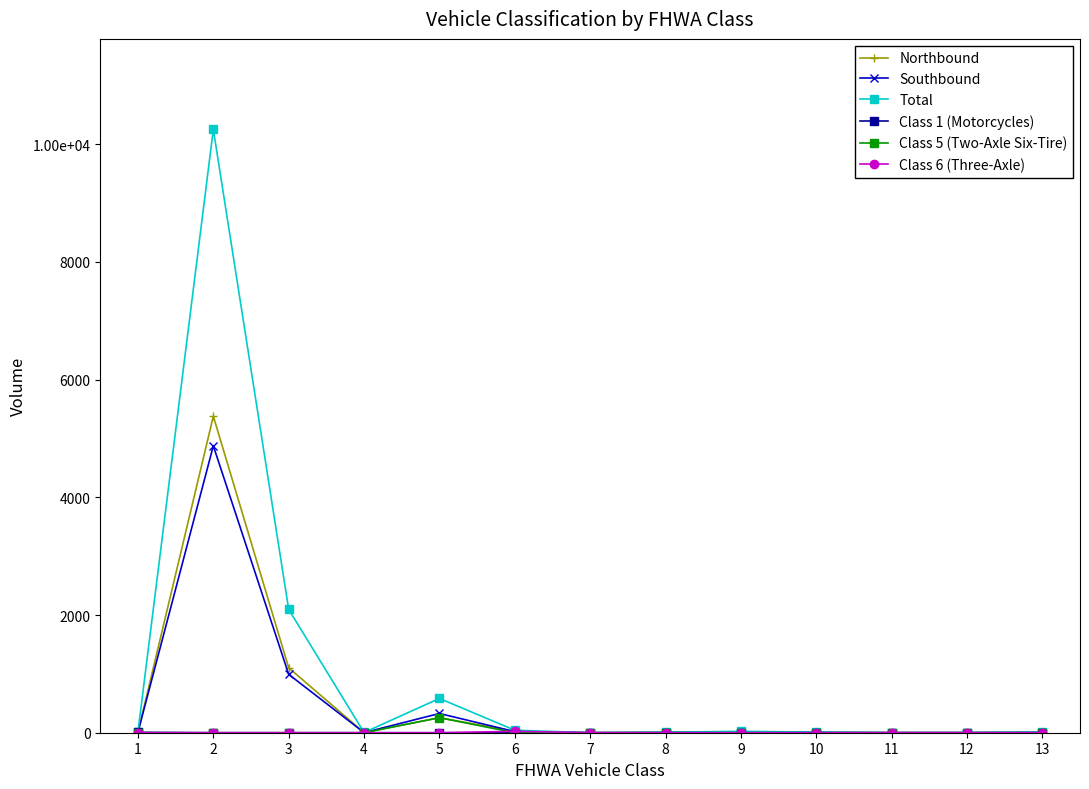

Reading left to right, extract all data points from this chart.

Northbound: 7	5377	1103	2	255	24	0	7	13	6	1	1	9
Southbound: 10	4874	992	2	327	19	0	2	11	4	0	1	4
Total: 17	10251	2095	4	582	43	0	9	24	10	1	2	13
Class 1 (Motorcycles): 7	0	0	0	0	0	0	0	0	0	0	0	0
Class 5 (Two-Axle Six-Tire): 0	0	0	0	255	0	0	0	0	0	0	0	0
Class 6 (Three-Axle): 0	0	0	0	0	24	0	0	0	0	0	0	0